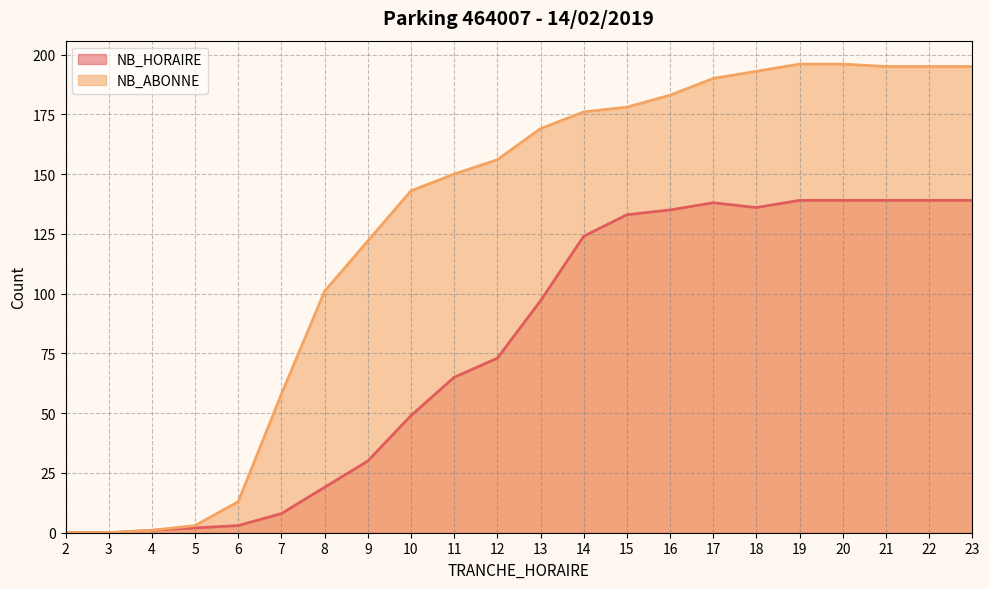

Reading right to left, transcribe all the data shown in this chart.

NB_HORAIRE: 23=139	22=139	21=139	20=139	19=139	18=136	17=138	16=135	15=133	14=124	13=97	12=73	11=65	10=49	9=30	8=19	7=8	6=3	5=2	4=1	3=0	2=0
NB_ABONNE: 23=195	22=195	21=195	20=196	19=196	18=193	17=190	16=183	15=178	14=176	13=169	12=156	11=150	10=143	9=122	8=101	7=58	6=13	5=3	4=1	3=0	2=0